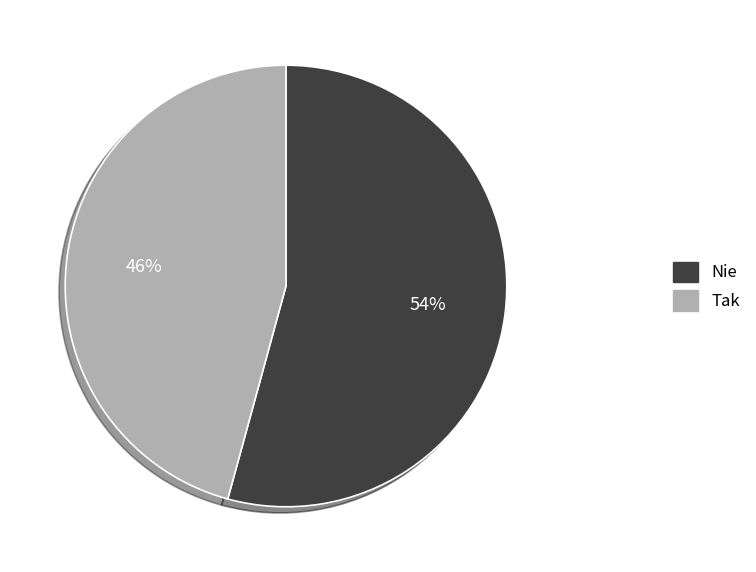

Does any single category account for the majority?

Yes